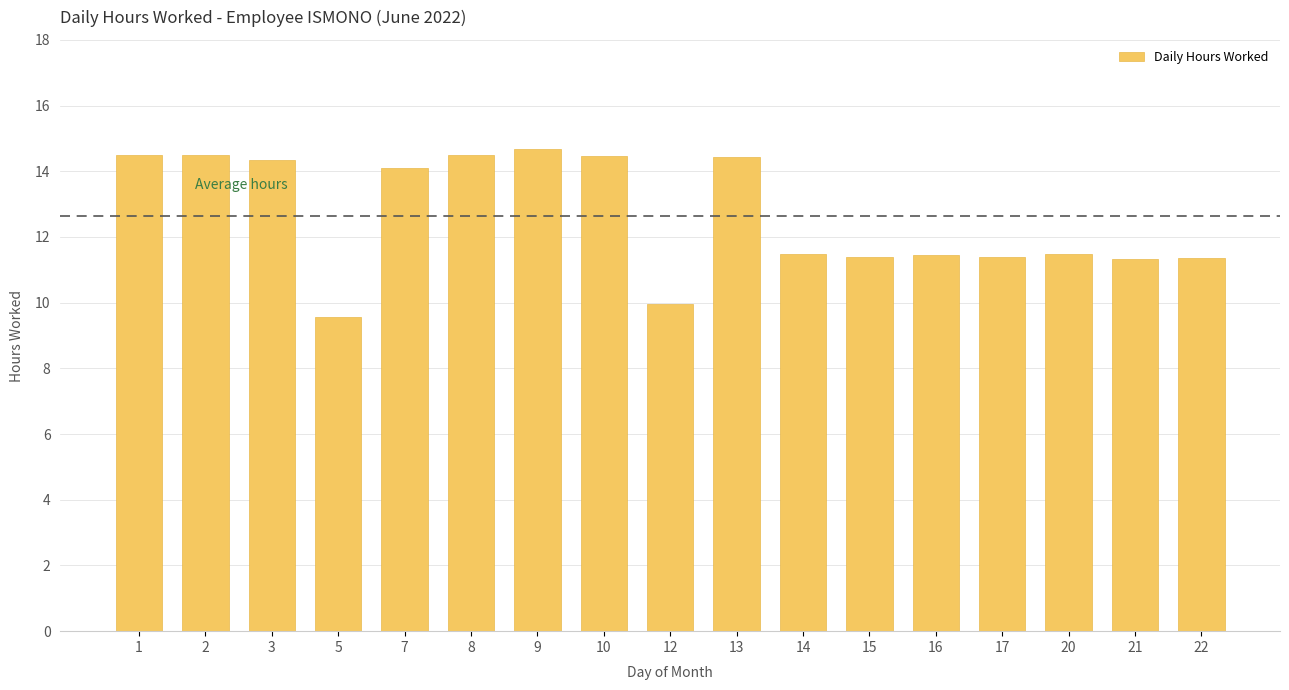

What is the ratio of the value at 14 to the value at 2?

0.8